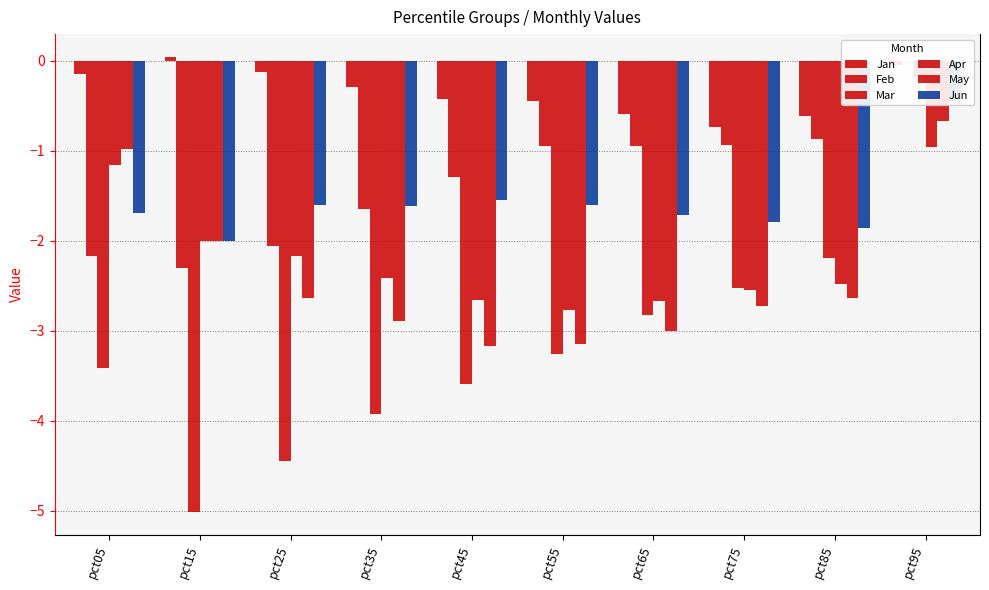

Rank the series at pct95 from lowest to highest value.

Apr, May, Jun, Mar, Jan, Feb